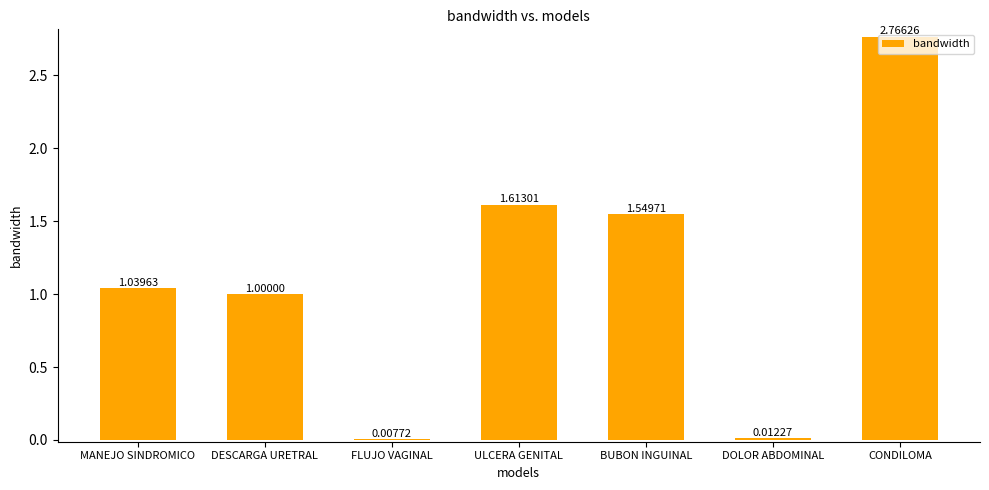

Which label corresponds to the largest value in the chart?

CONDILOMA